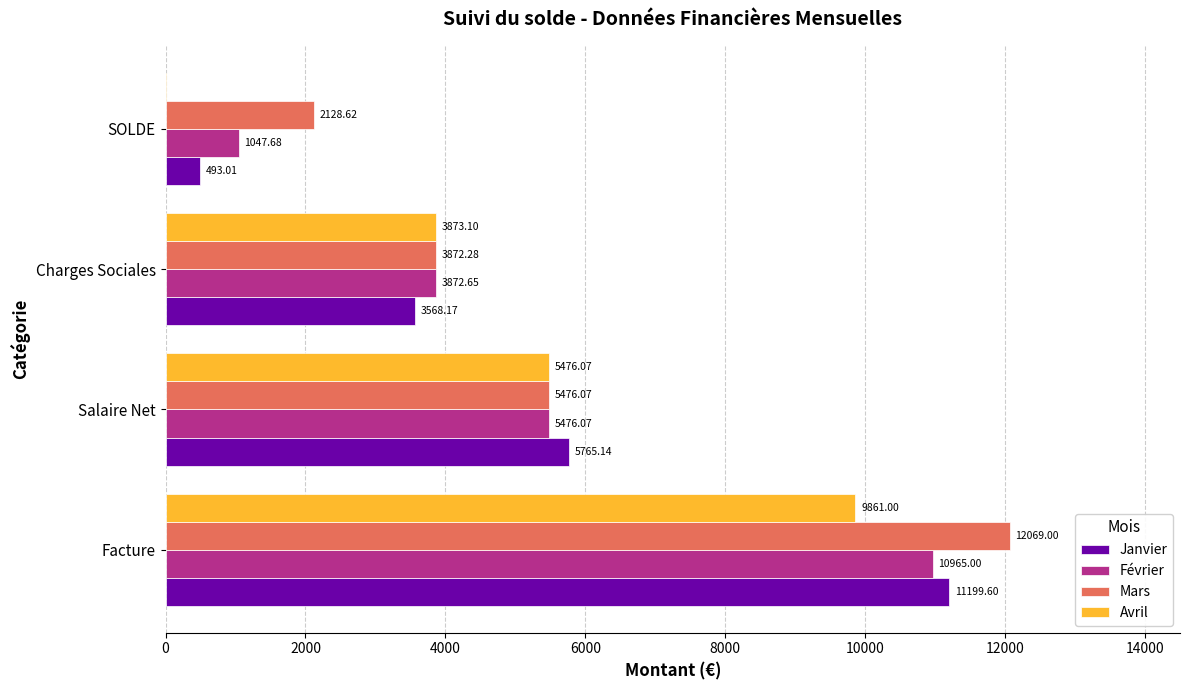

Which series has the largest range (max minus min)?

Janvier